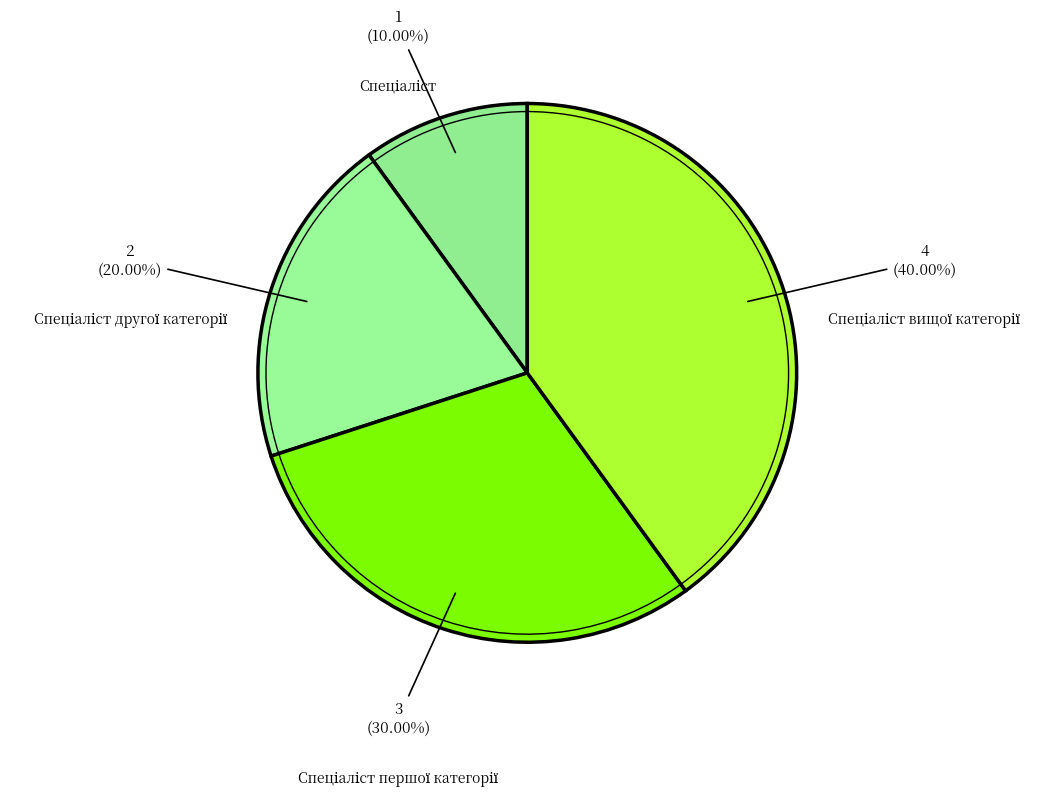

What is the largest slice in the pie chart?

Спеціаліст вищої категорії